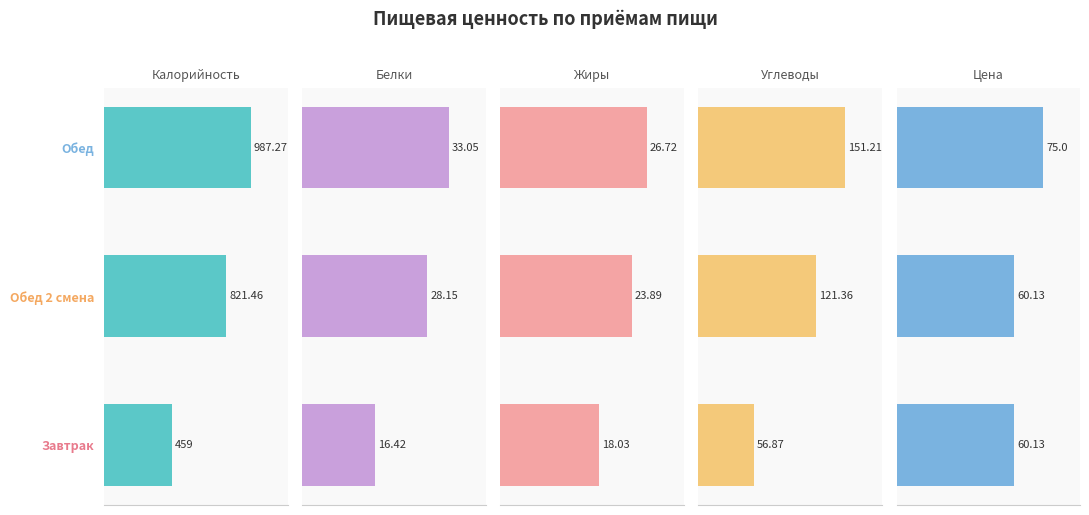

What is the smallest value displayed?

16.4